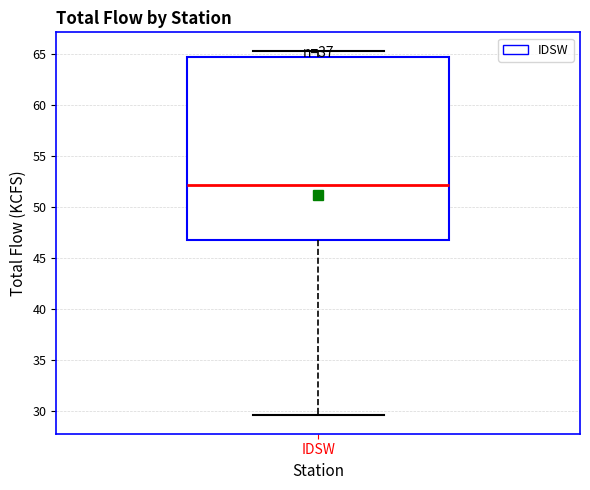

Read this box plot against the y-axis: the position of the median line, the range covered by the box, and the ends of both whiskers. The values are not printed on the chart, so give them approximately, as read against the axis.

median 52.0, box 47.0 to 64.5, whiskers 29.5 to 65.5